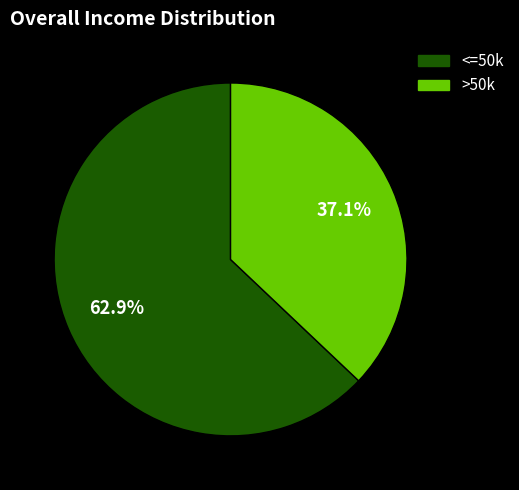

What percentage is NOT represented by >50k?

62.9%